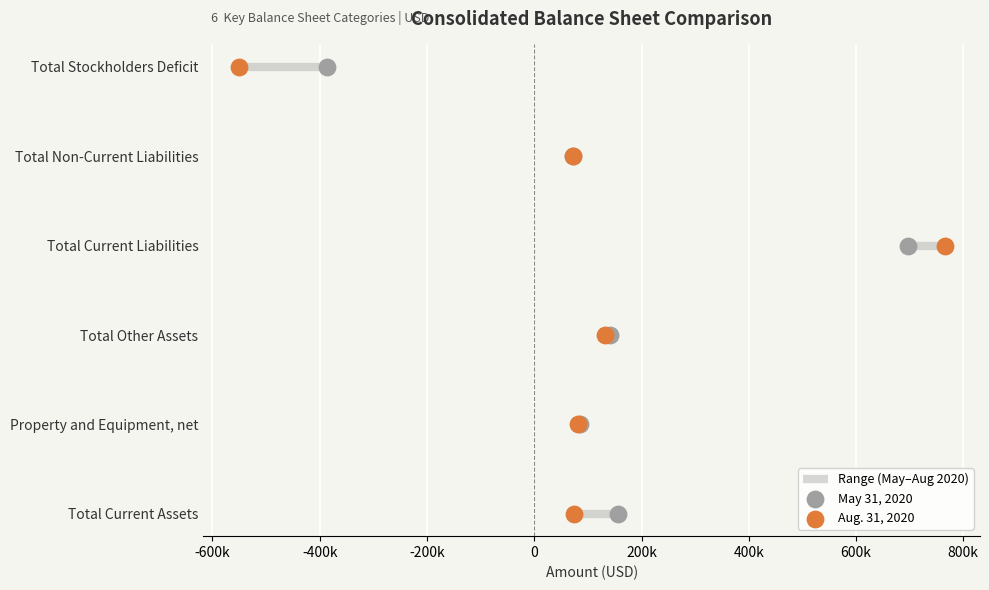

What are all the series names shown in the legend?

May 31, 2020, Aug. 31, 2020